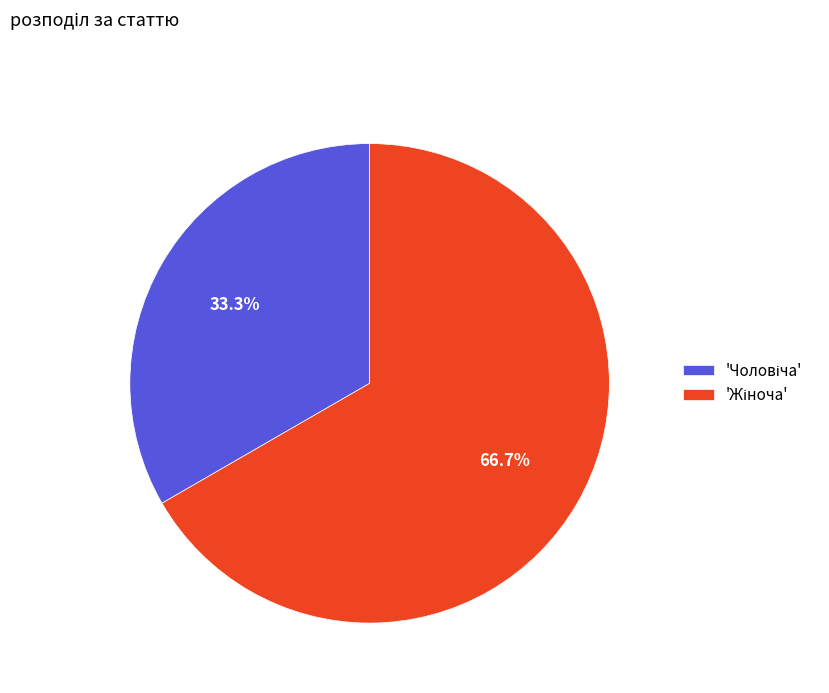

Is there any slice that represents more than half of the pie?

Yes